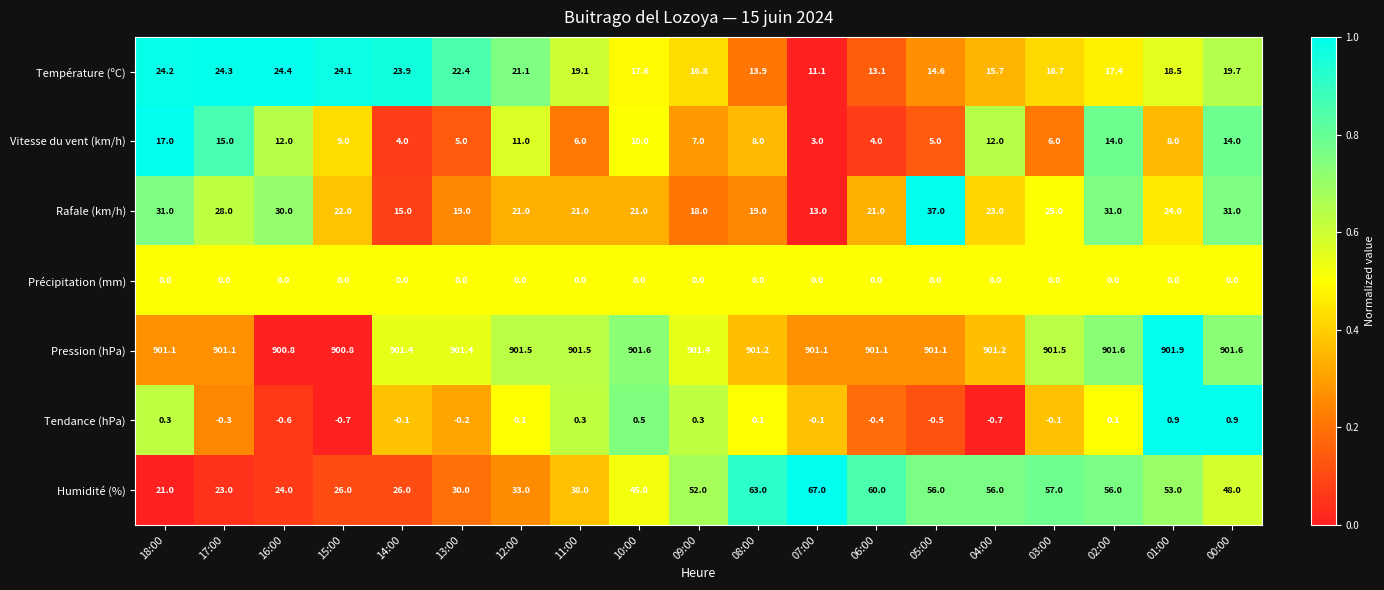

What is the spread (max minus min) of values at 08:00?

901.2